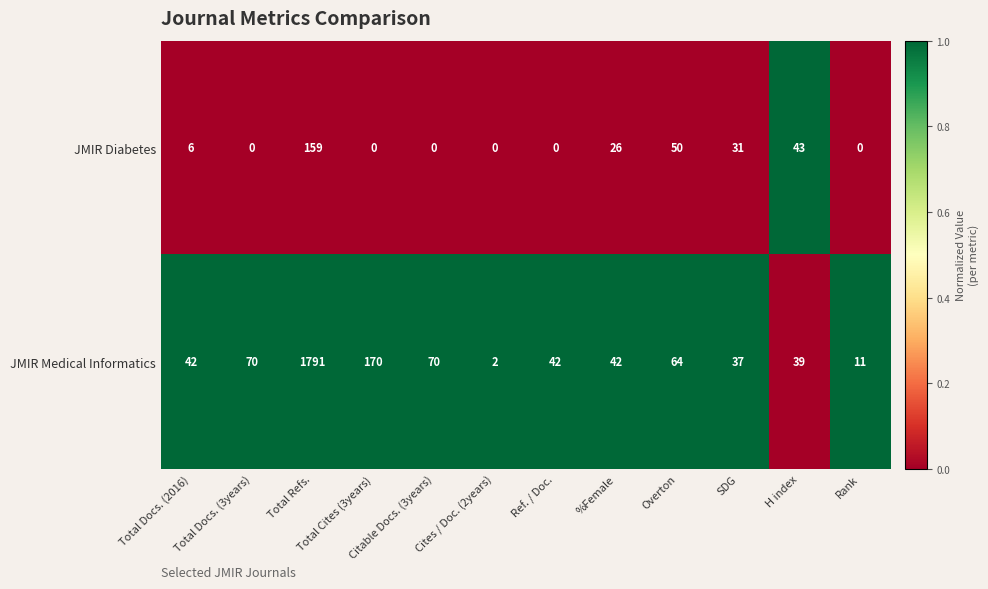

Which series has the largest total across all categories?

JMIR Medical Informatics